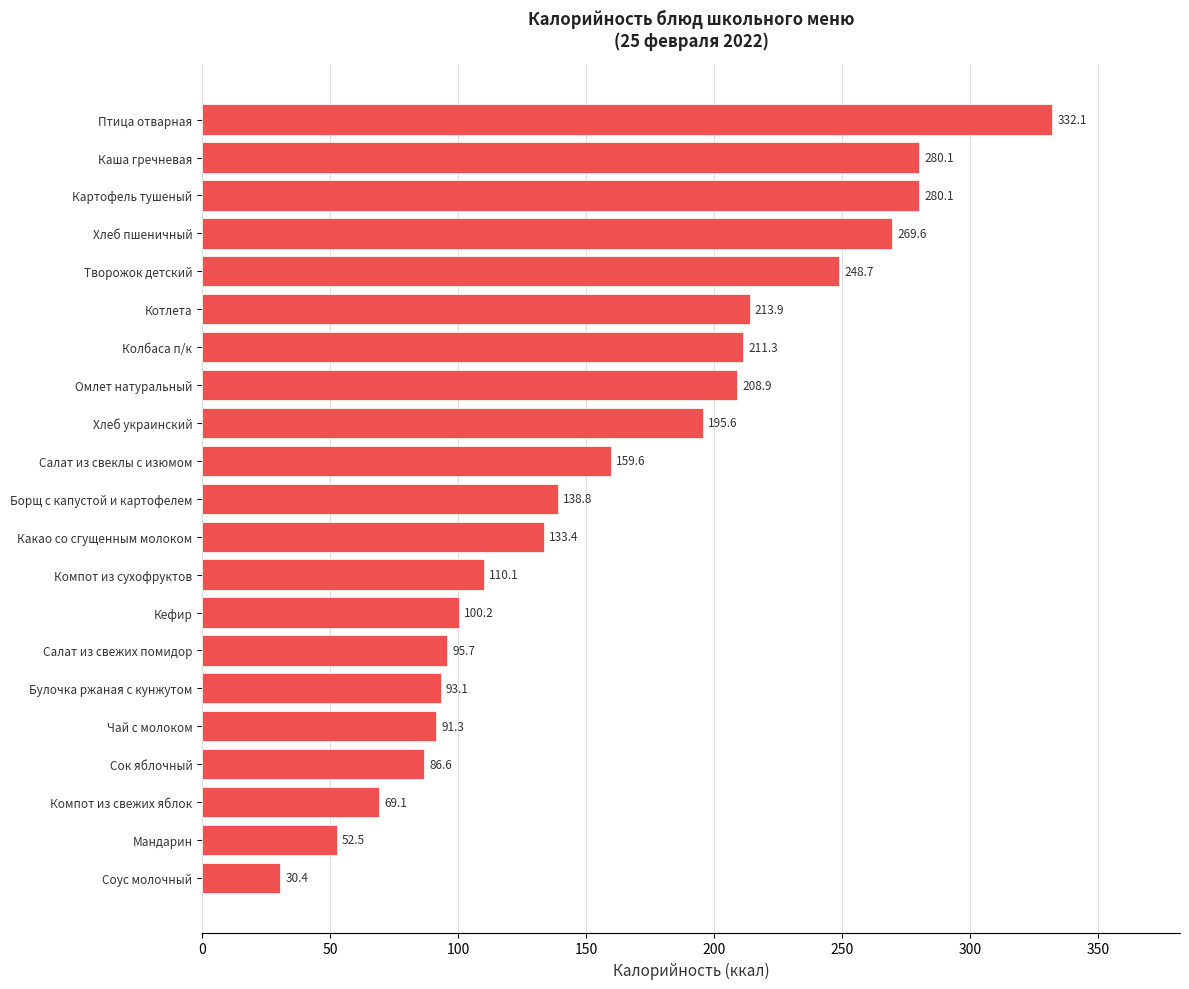

What is the difference between the maximum and minimum values?

301.7